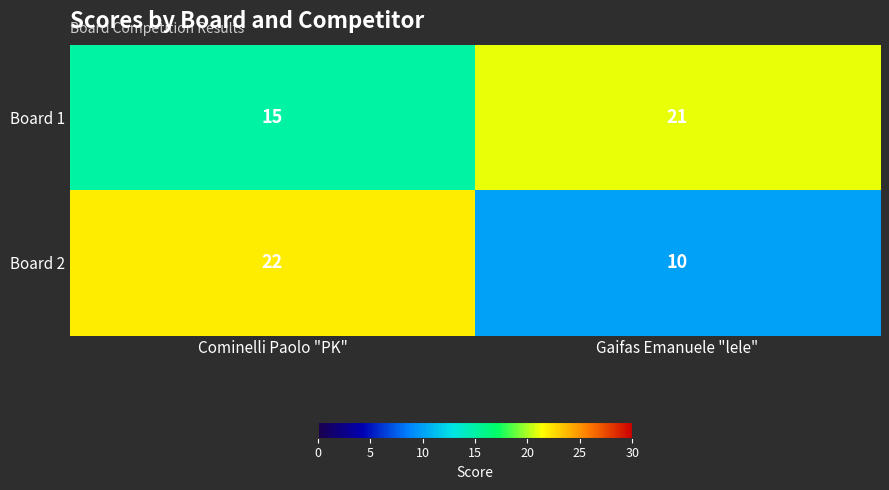

At how many categories does at least one series exceed 10?

2